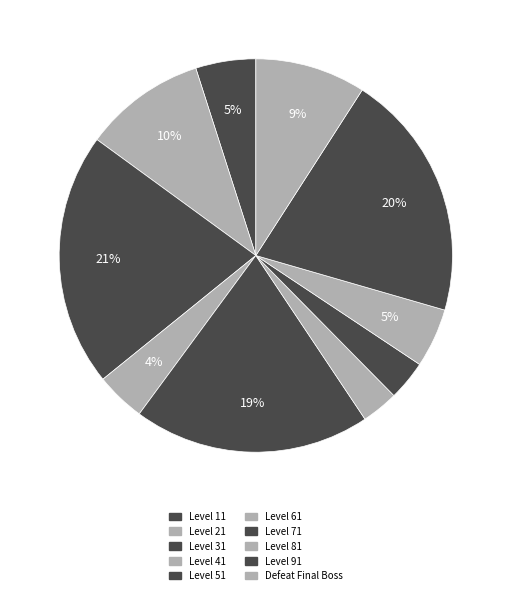

What is the change in value from Level 11 to Level 51?

+727509